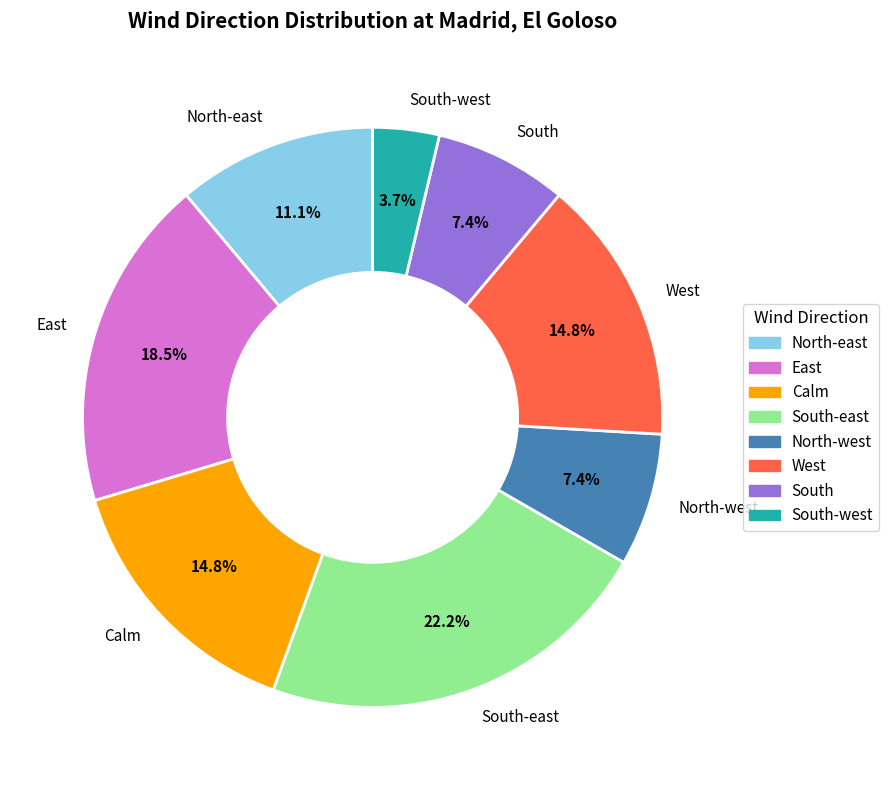

How many segments does this pie chart have?

8